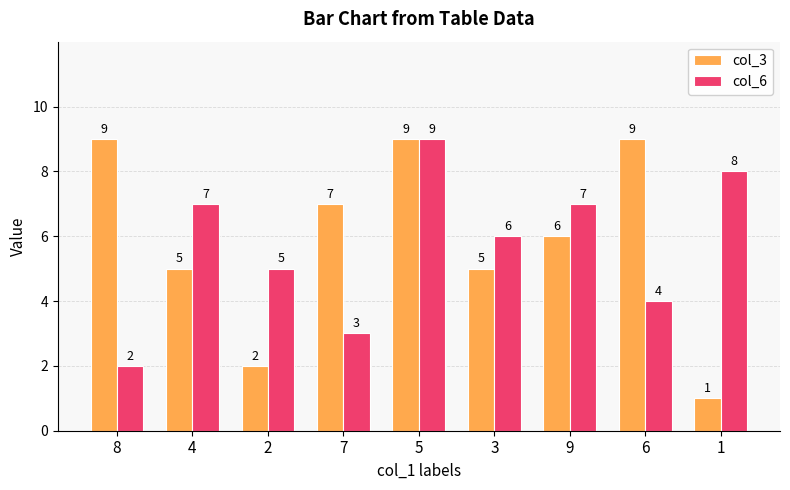

How many col_3 values are between 5 and 9?

7